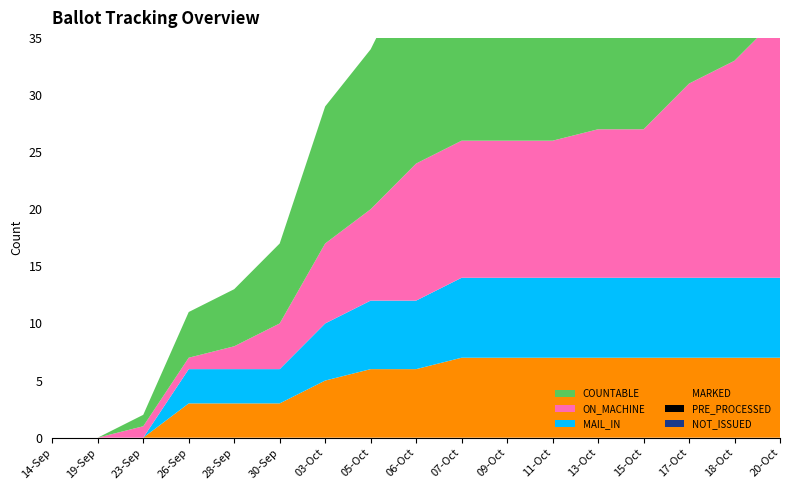

Reading right to left, extract all data points from this chart.

COUNTABLE: 30	26	24	20	20	19	19	19	18	14	12	7	5	4	1	0	0
ON_MACHINE: 23	19	17	13	13	12	12	12	12	8	7	4	2	1	1	0	0
MAIL_IN: 7	7	7	7	7	7	7	7	6	6	5	3	3	3	0	0	0
MARKED: 7	7	7	7	7	7	7	7	6	6	5	3	3	3	0	0	0
PRE_PROCESSED: 0	0	0	0	0	0	0	0	0	0	0	0	0	0	0	0	0
NOT_ISSUED: 0	0	0	0	0	0	0	0	0	0	0	0	0	0	0	0	0